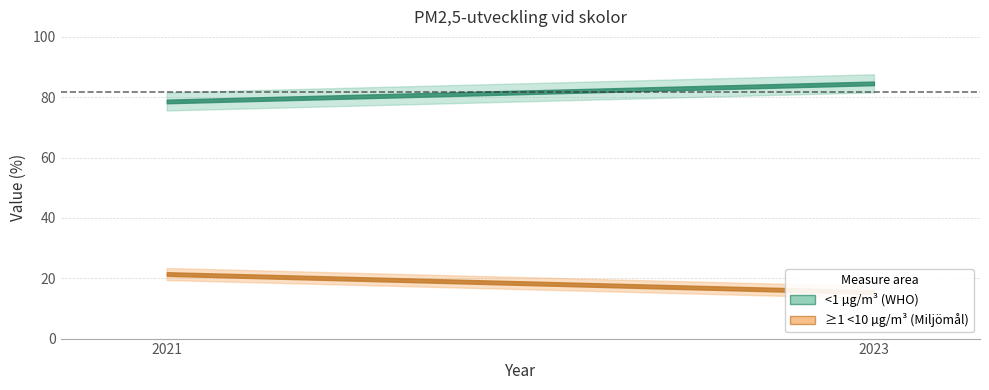

Reading left to right, extract all data points from this chart.

<1 µg/m³ (WHO): 2021=78.6	2023=84.6
≥1 <10 µg/m³ (Miljömål): 2021=21.4	2023=15.4